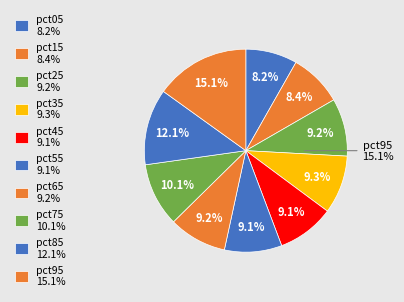

Is it true that pct65 is 9% of the pie?

True